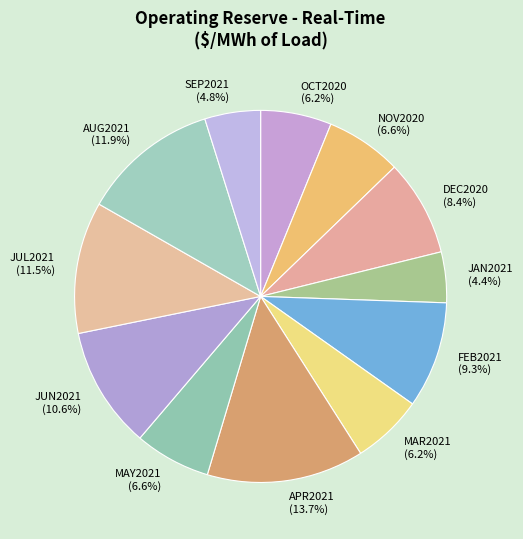

Which has a higher value, MAR2021 or JAN2021?

MAR2021